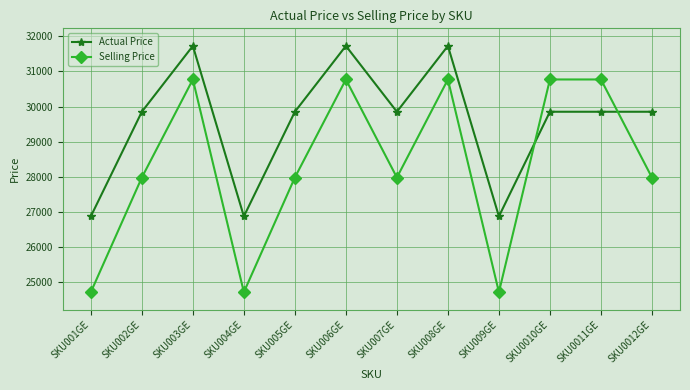

Is it true that Selling Price equals 27981 at SKU007GE?

True